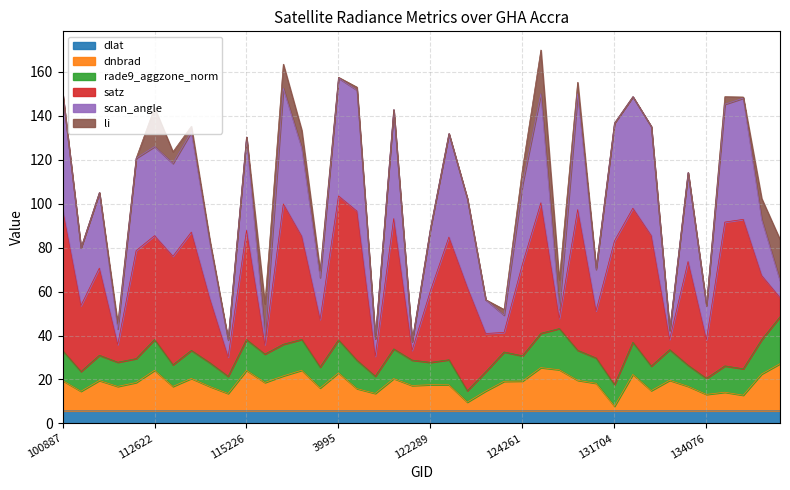

Is it true that dlat equals 5.7 at 122289?

True